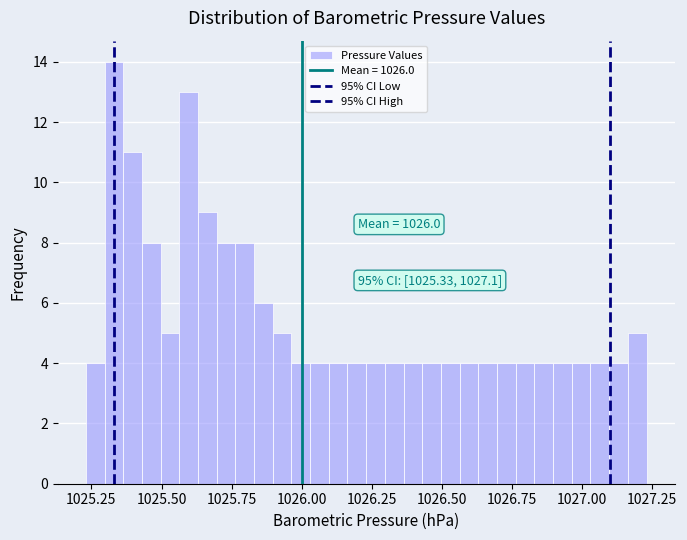

Around what value on the x-axis is the tallest bar? Give the approximate position of its centre, as read against the axis.

1025.35